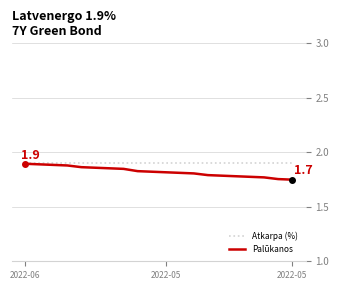

Which series has the largest range (max minus min)?

Palūkanos